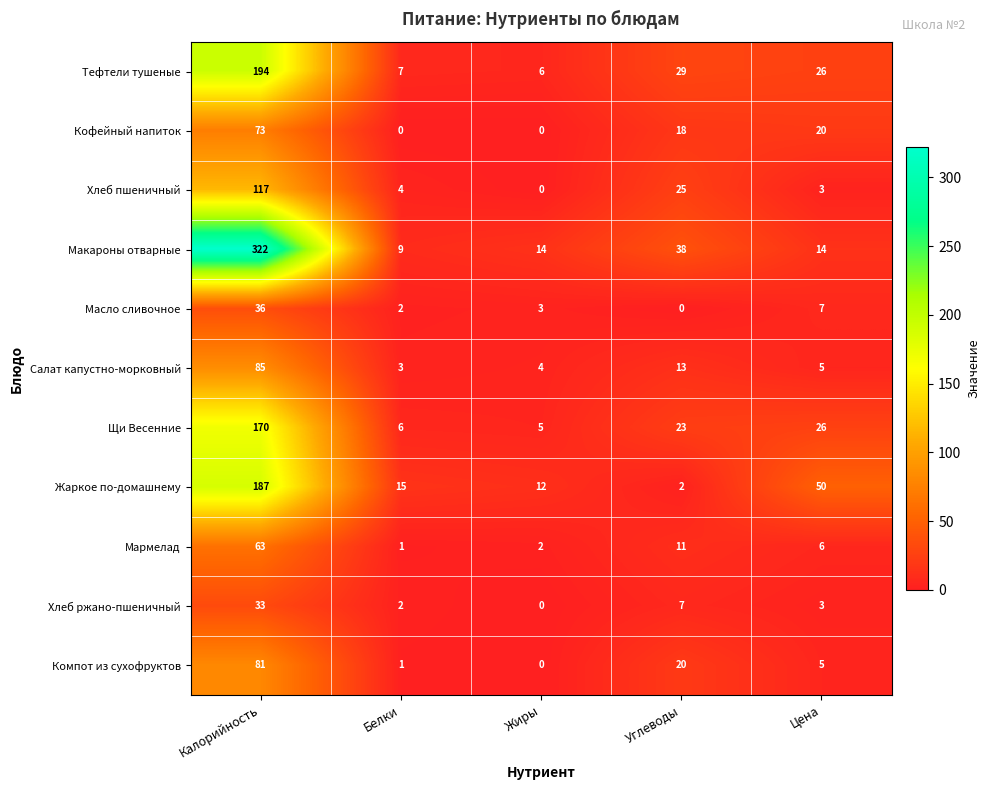

At which label does Кофейный напиток first exceed 18?

Калорийность